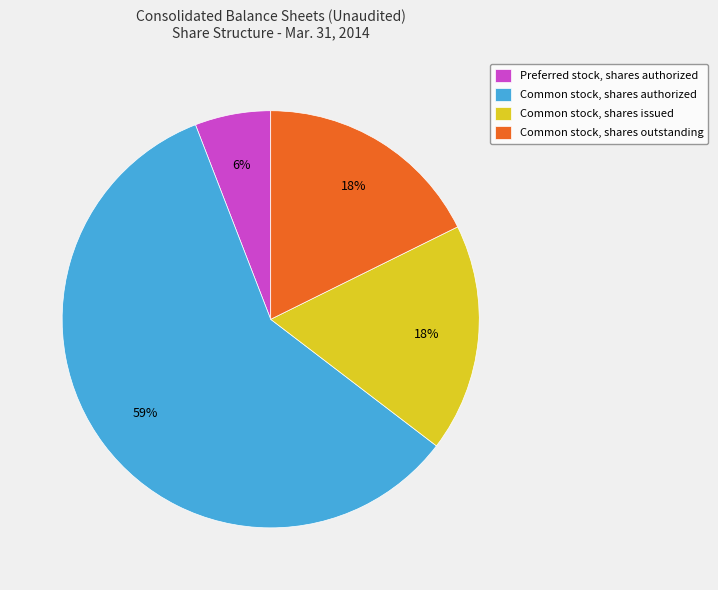

Is there a majority slice in this chart?

Yes